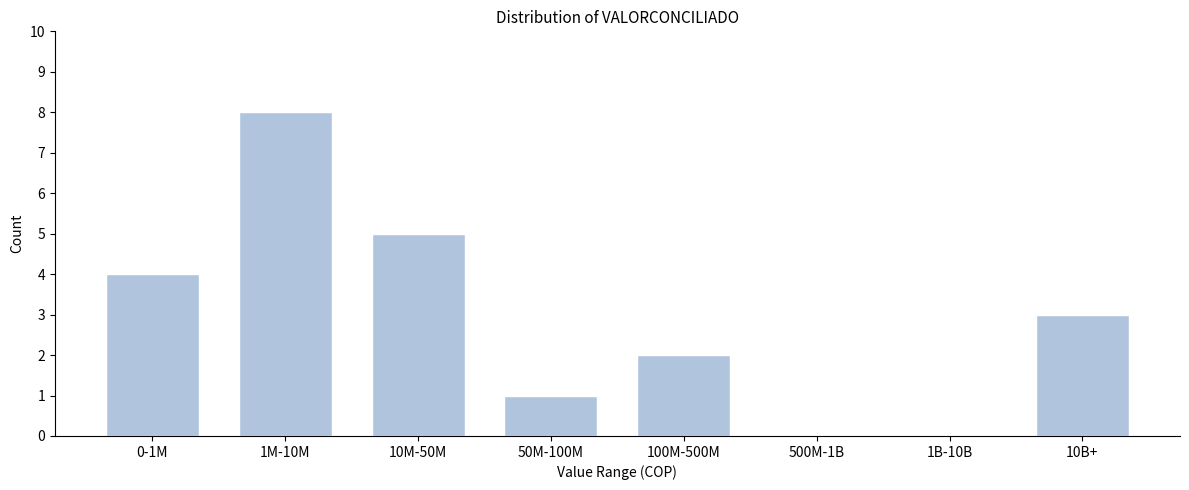

Reading left to right, what are all the values shown in this chart?

0-1M=4	1M-10M=8	10M-50M=5	50M-100M=1	100M-500M=2	500M-1B=0	1B-10B=0	10B+=3